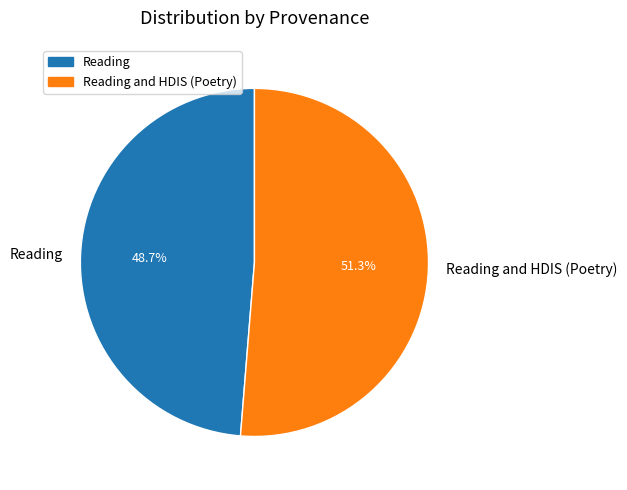

Is it true that Reading is 49% of the pie?

True